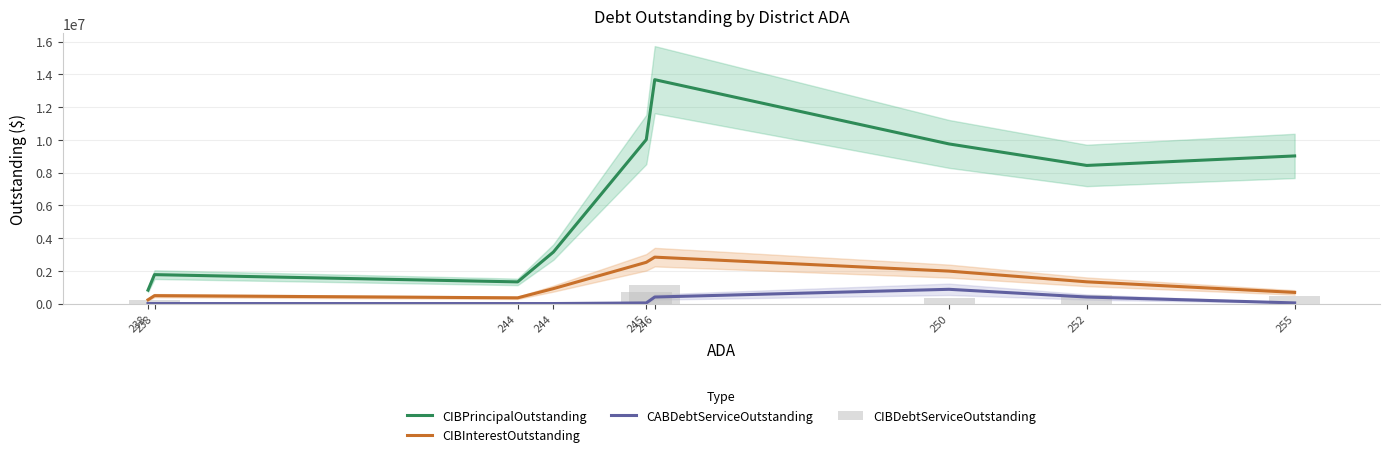

Is the value of CIBDebtServiceOutstanding at 246 greater than the value of CIBPrincipalOutstanding at 255?

No